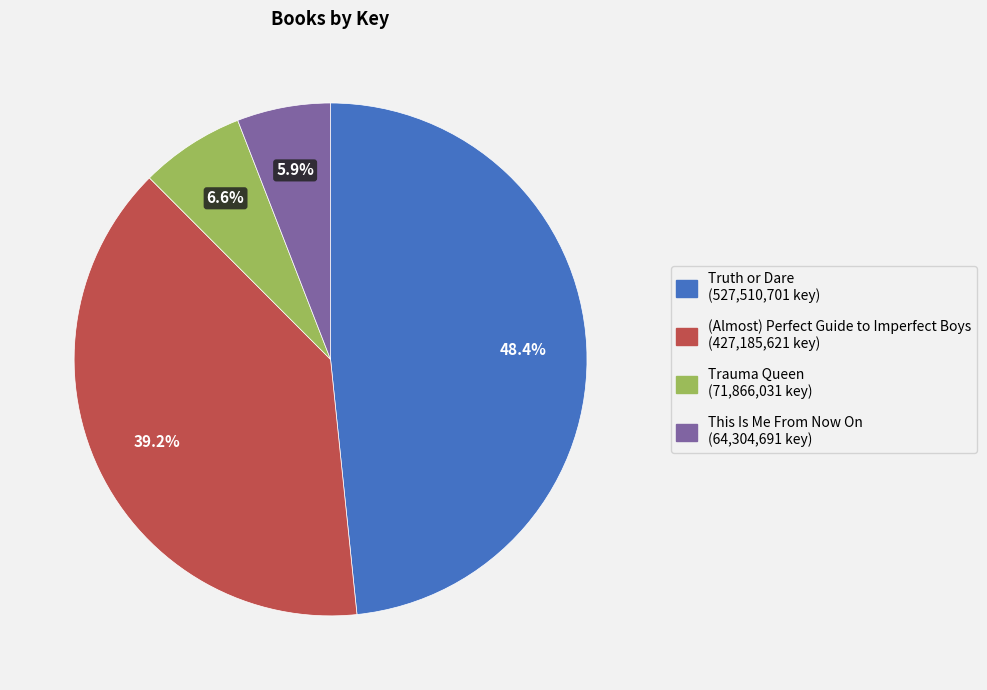

How many segments does this pie chart have?

4